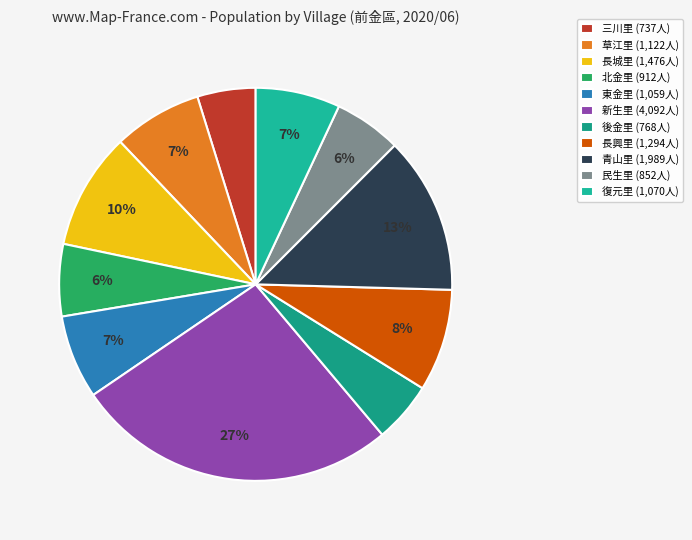

What portion of the pie excludes 青山里?

87.1%